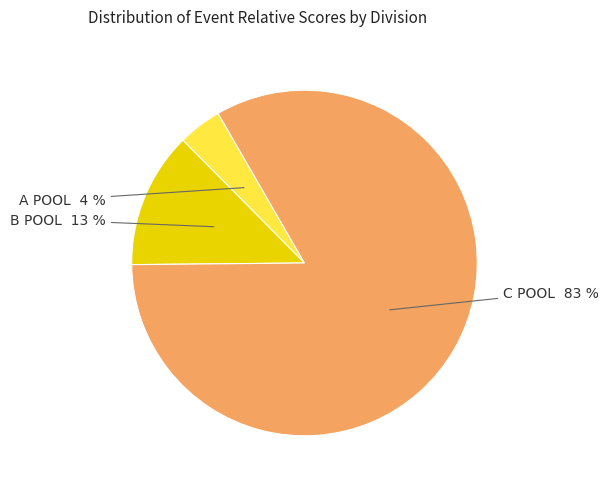

To the nearest percent, what is the difference between the largest and smallest slice percentages?

79%